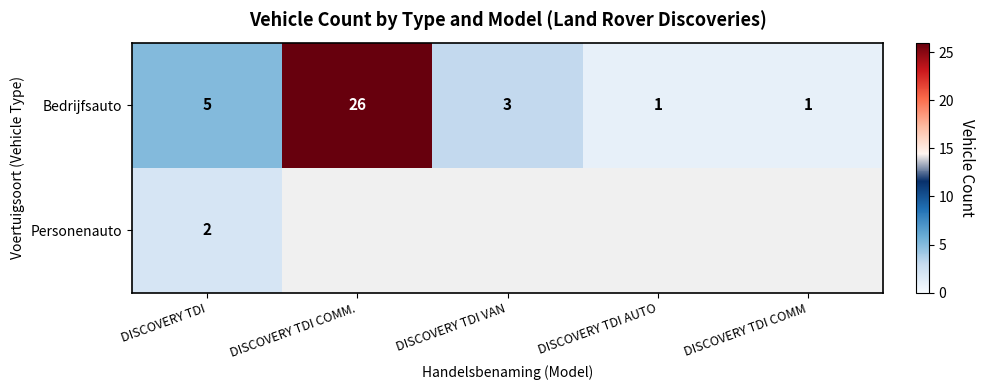

Is it true that Bedrijfsauto equals 3 at DISCOVERY TDI VAN?

True